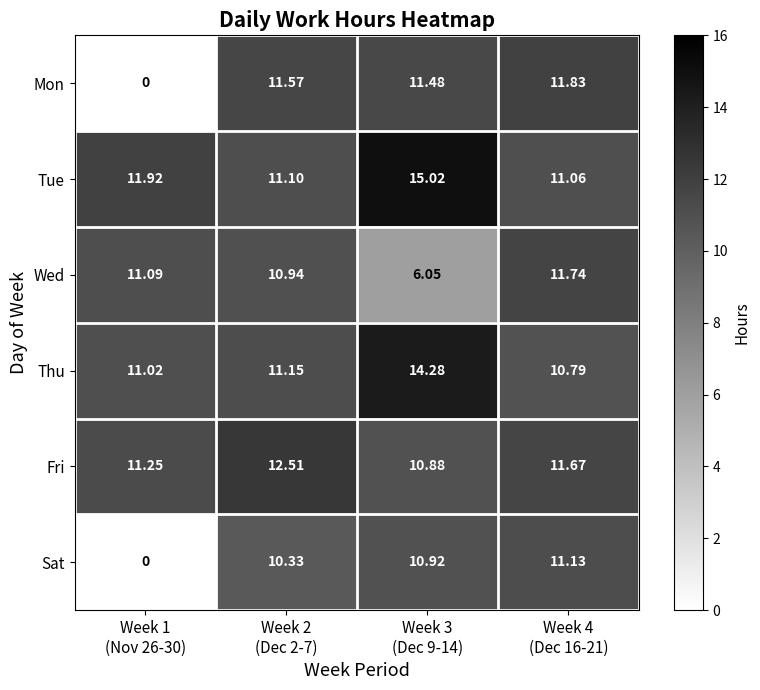

What is the spread (max minus min) of values at Week 3
(Dec 9-14)?

9.0